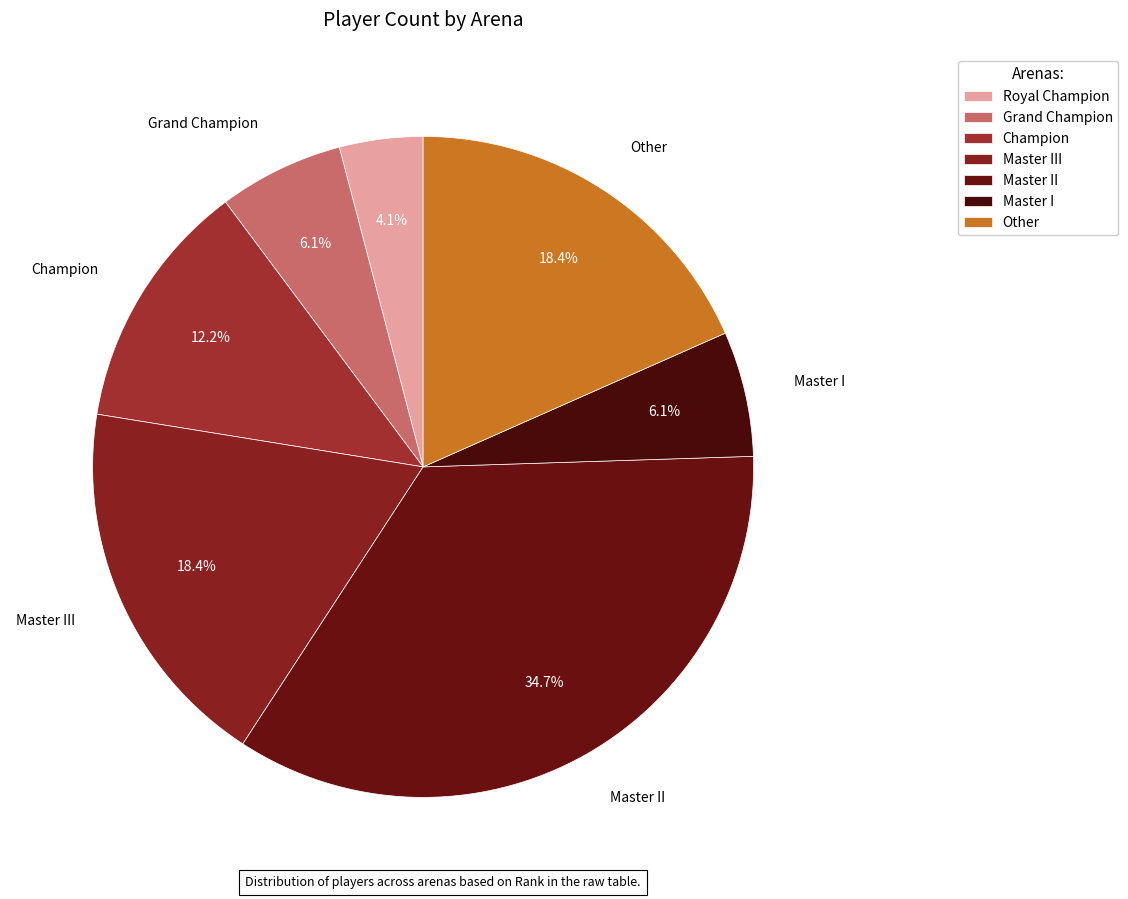

Does any single category account for the majority?

No